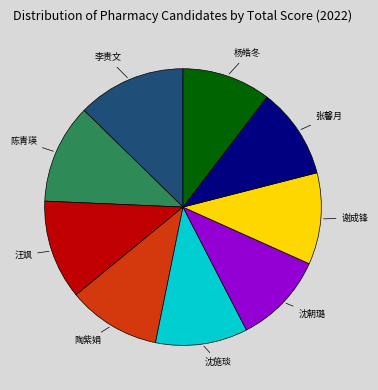

Does any single category account for the majority?

No